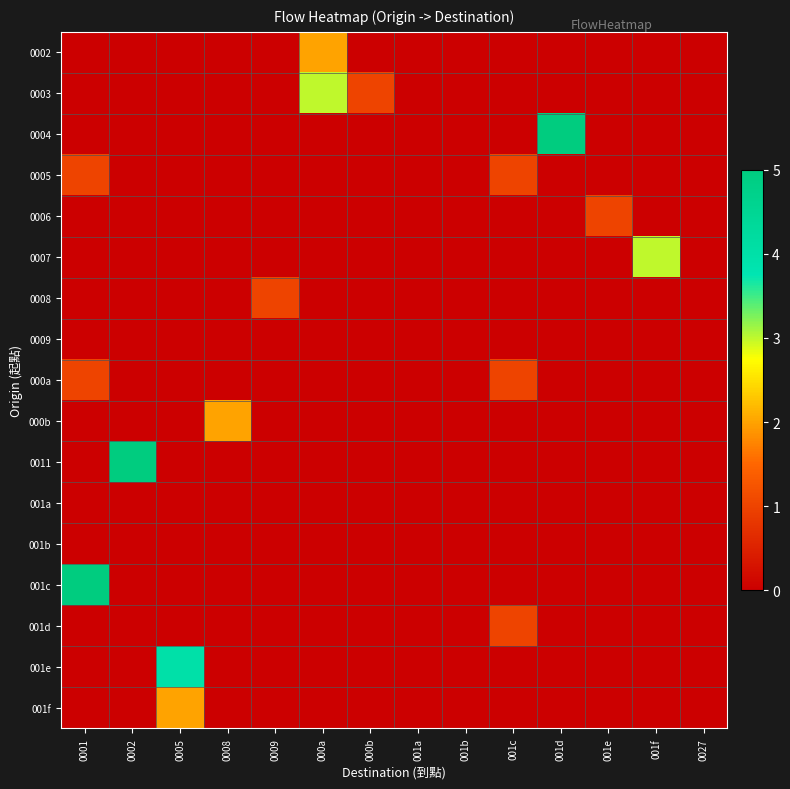

What is the total value across all series at 0002?

5